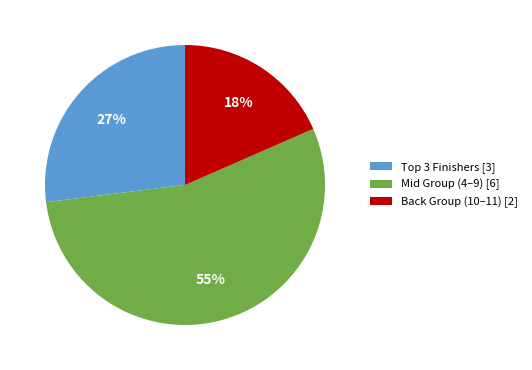

The Mid Group (4–9) [6] slice represents 55% of the pie. True or false?

True